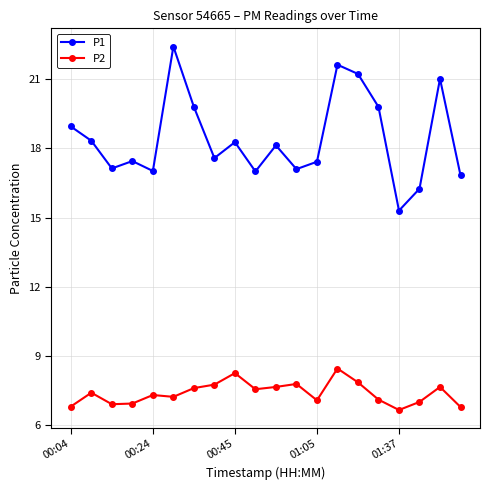

What is the difference between the second highest and minimum values in the P1 series?

6.3